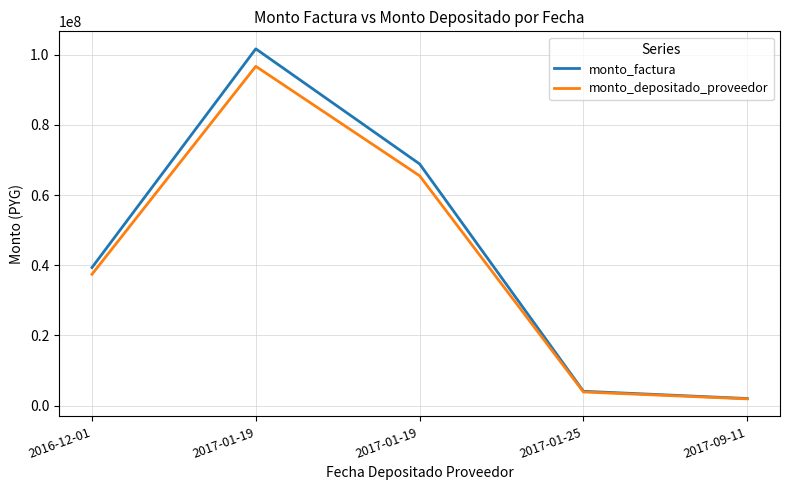

What are all the series names shown in the legend?

monto_factura, monto_depositado_proveedor